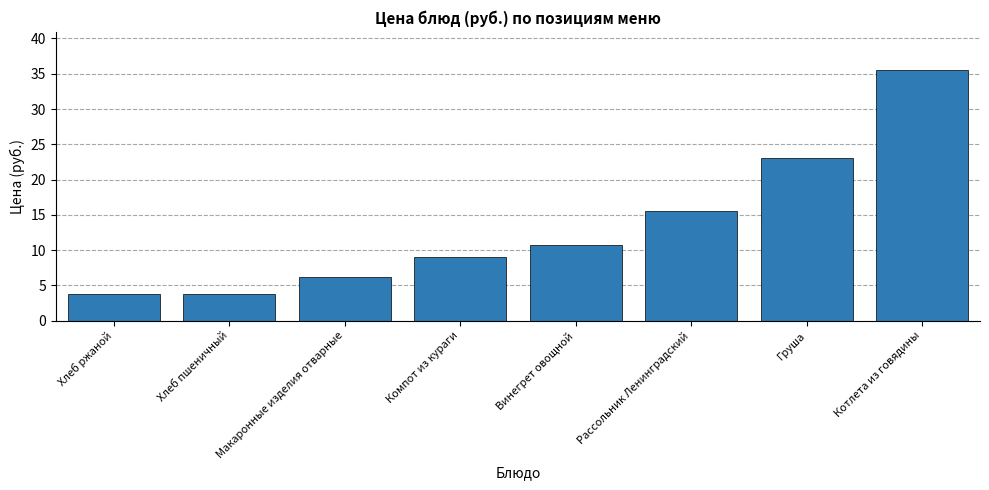

The value at Хлеб пшеничный is 2.3. True or false?

False